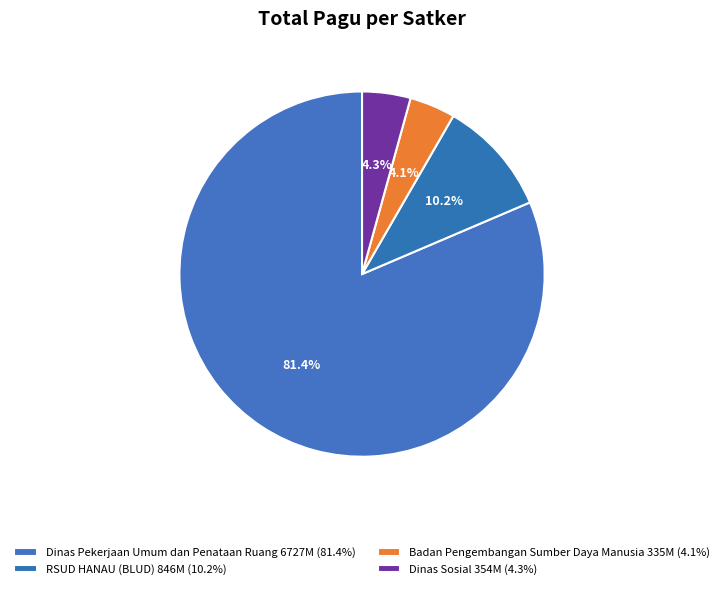

Count the number of slices in the pie.

4